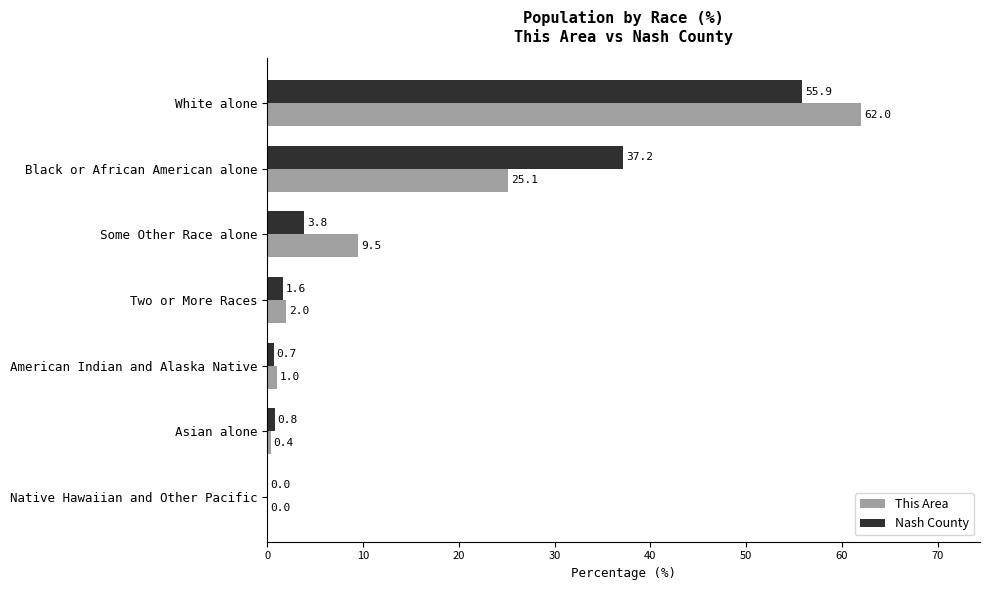

What is the sum of all Nash County values?

100.0